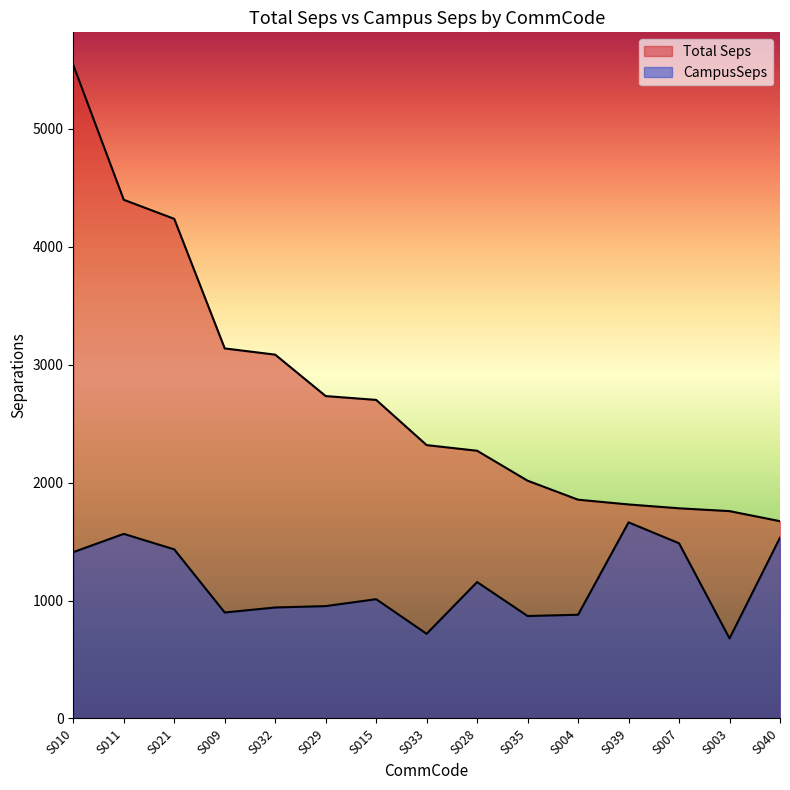

At which category is the sum across all series the highest?

S010